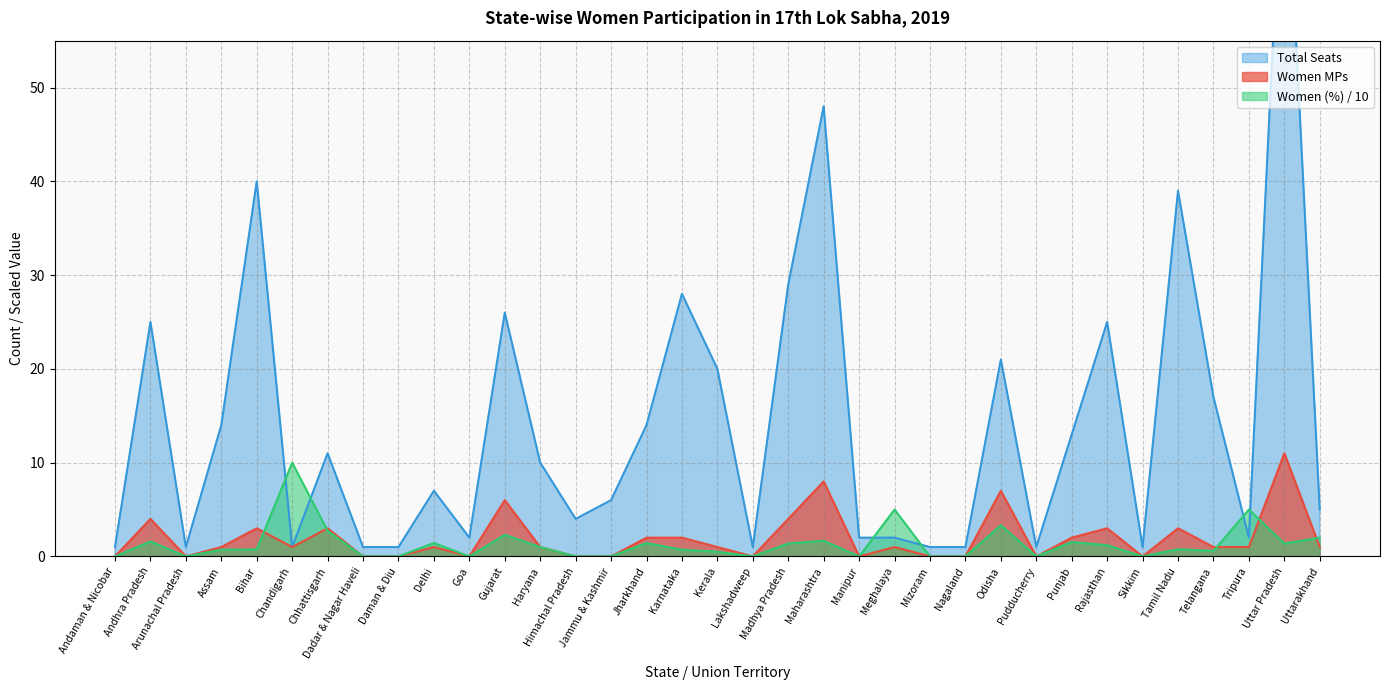

Is the value of Women (%) / 10 at Uttar Pradesh greater than the value of Women MPs at Madhya Pradesh?

No